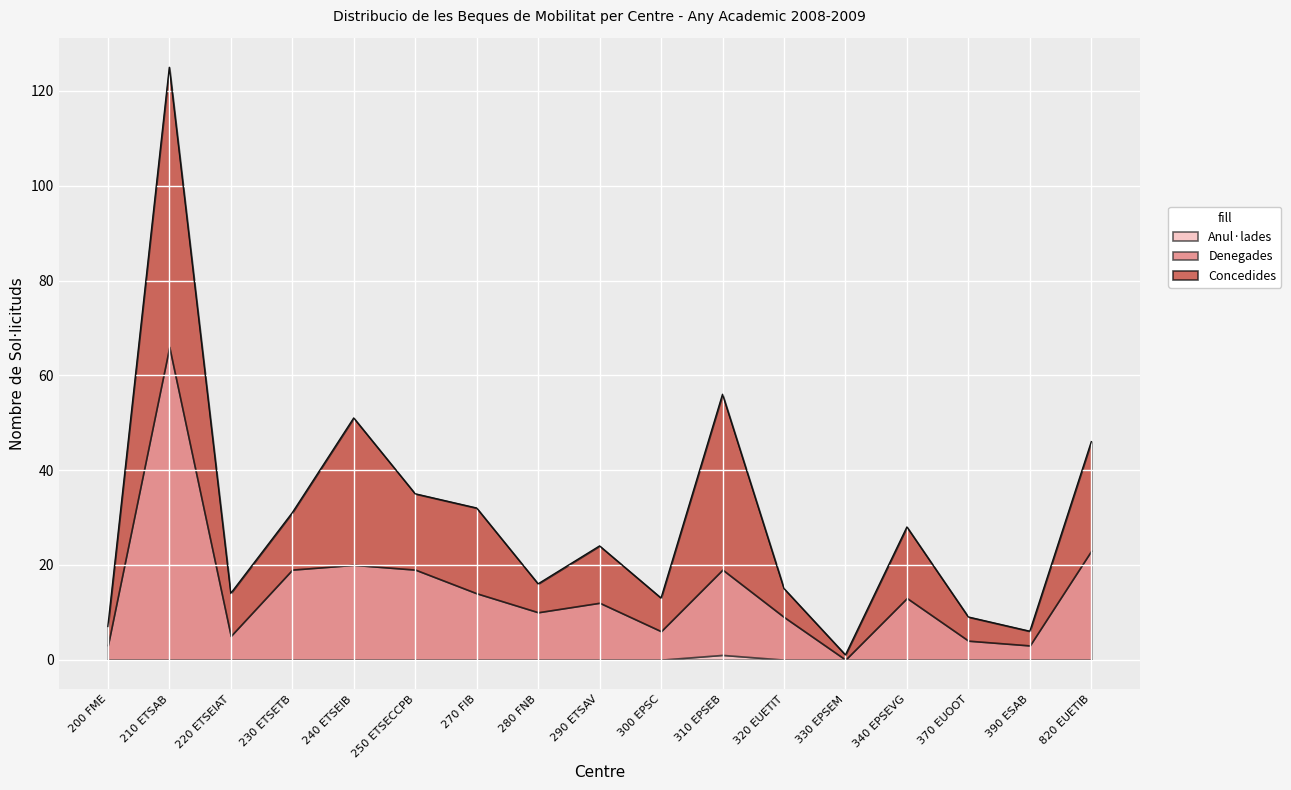

What is the label of the 10th point from the left?

300 EPSC